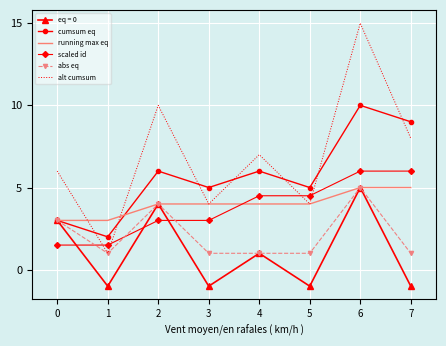

Which series ends up on top after the final intersection of running max eq and scaled id?

scaled id